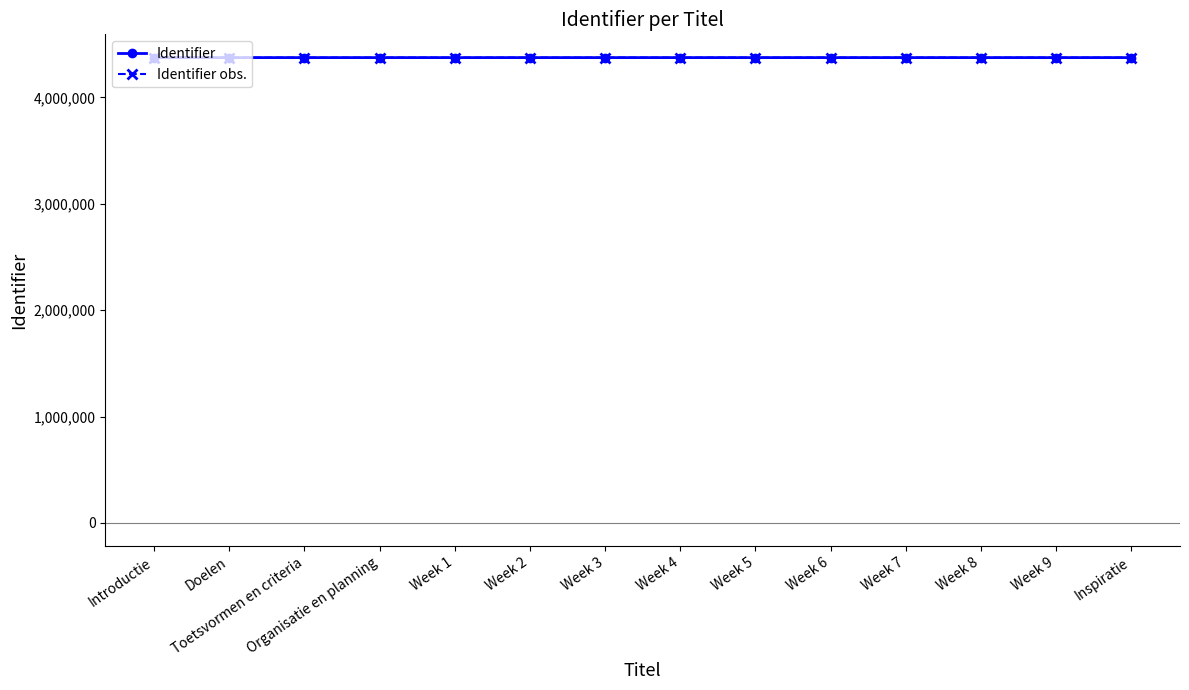

List the labels in order of Identifier obs. value, largest first.

Inspiratie, Week 9, Week 8, Week 7, Week 6, Week 5, Week 4, Week 3, Week 2, Week 1, Organisatie en planning, Toetsvormen en criteria, Doelen, Introductie